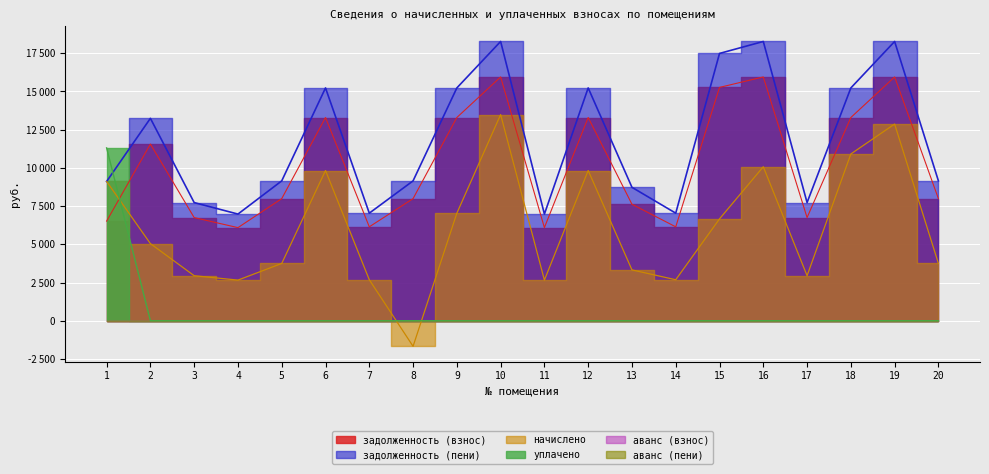

Which series ends up on top after the final intersection of начислено and задолженность (взнос)?

задолженность (взнос)